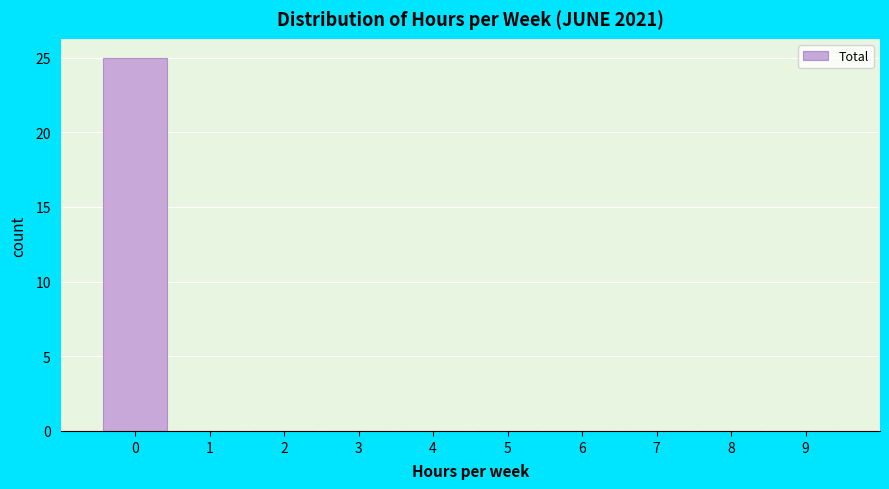

Reading left to right, what are all the values shown in this chart?

0=25	1=0	2=0	3=0	4=0	5=0	6=0	7=0	8=0	9=0